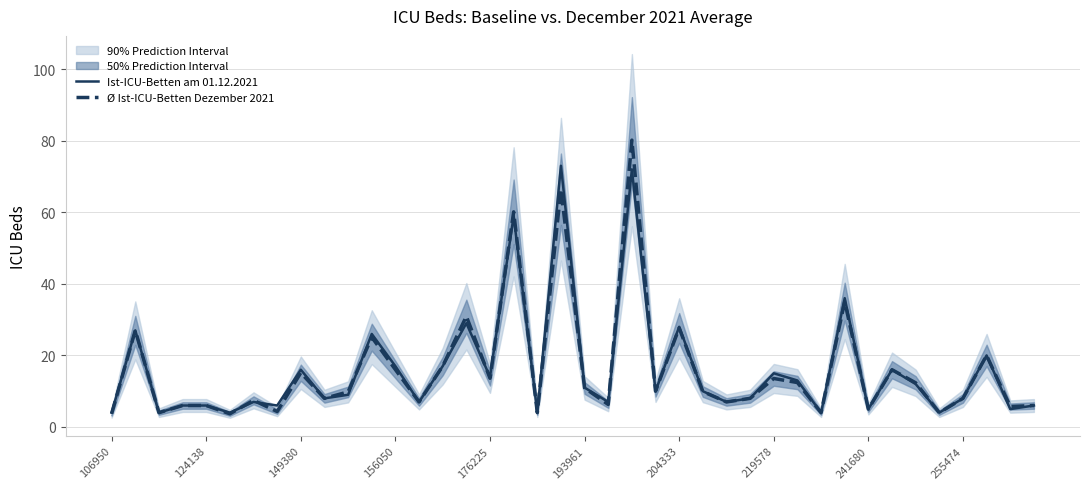

The value of Ø Ist-ICU-Betten Dezember 2021 at 27 is 13.9. True or false?

False